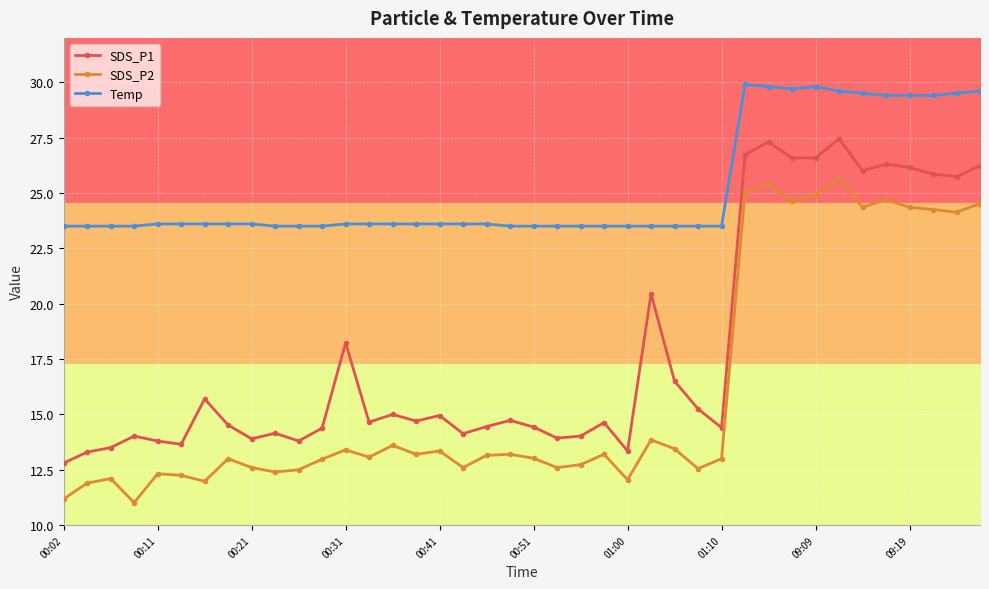

What is the lowest value of the SDS_P1 series?

12.8